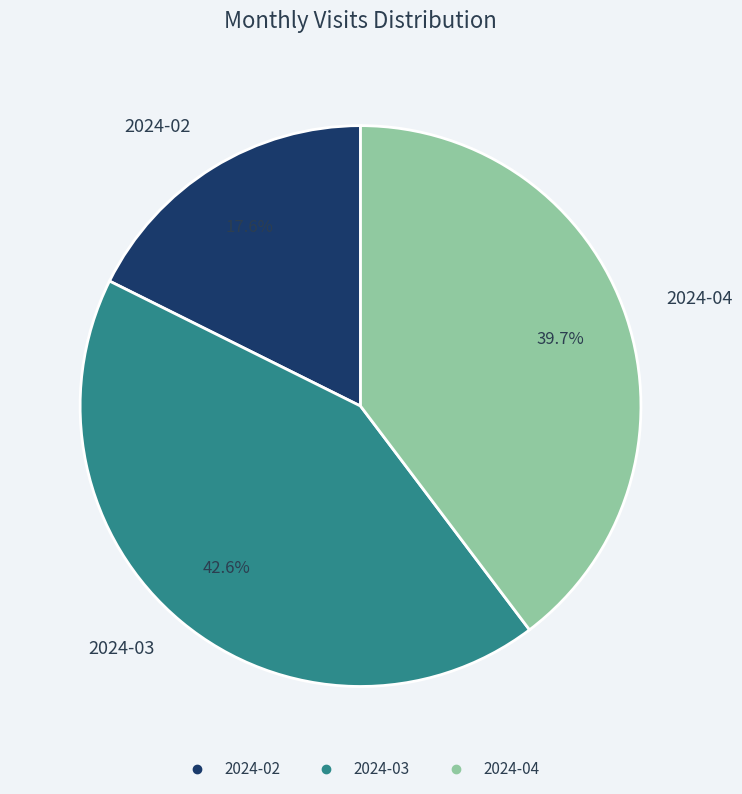

Is 2024-02 the majority of the pie?

No